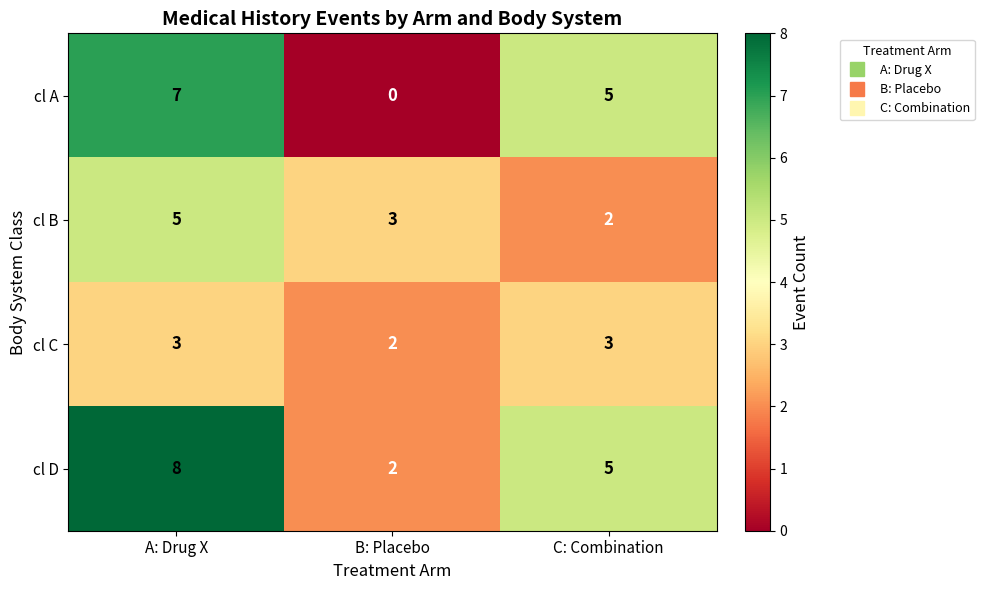

Count the number of data series in this chart.

4